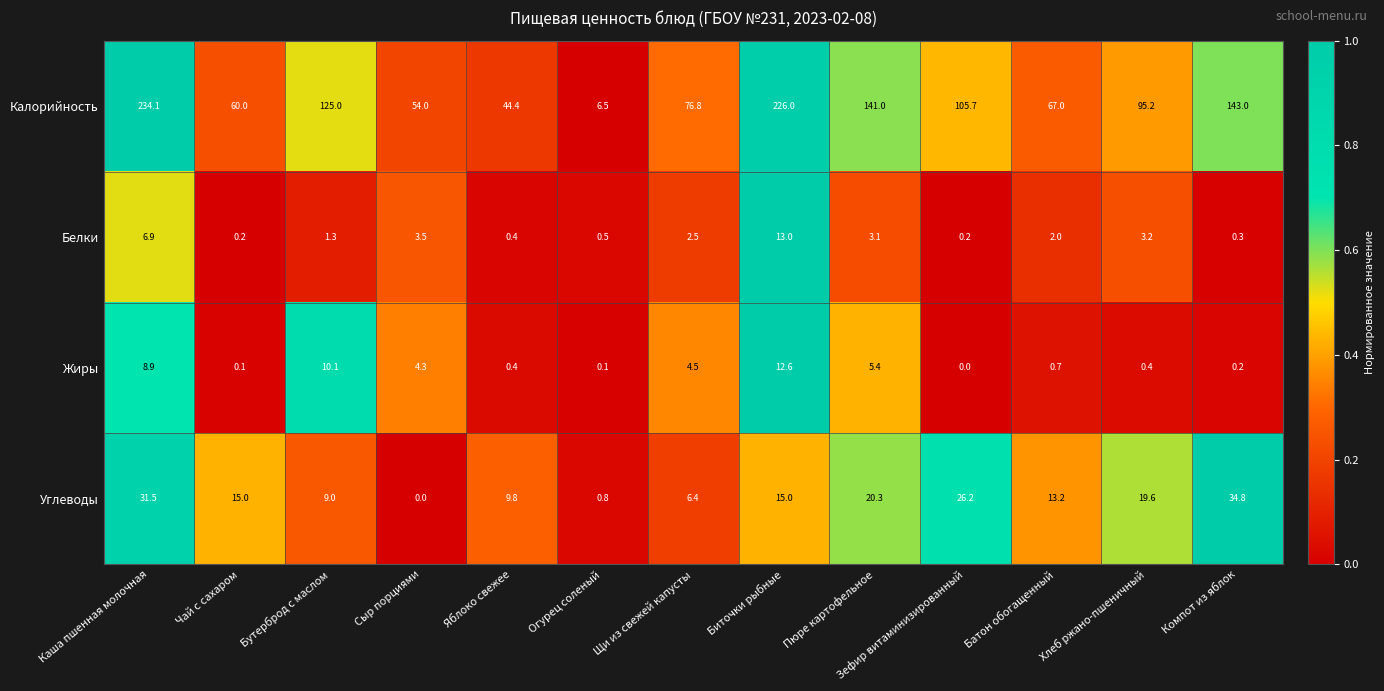

Which series has the largest range (max minus min)?

Калорийность